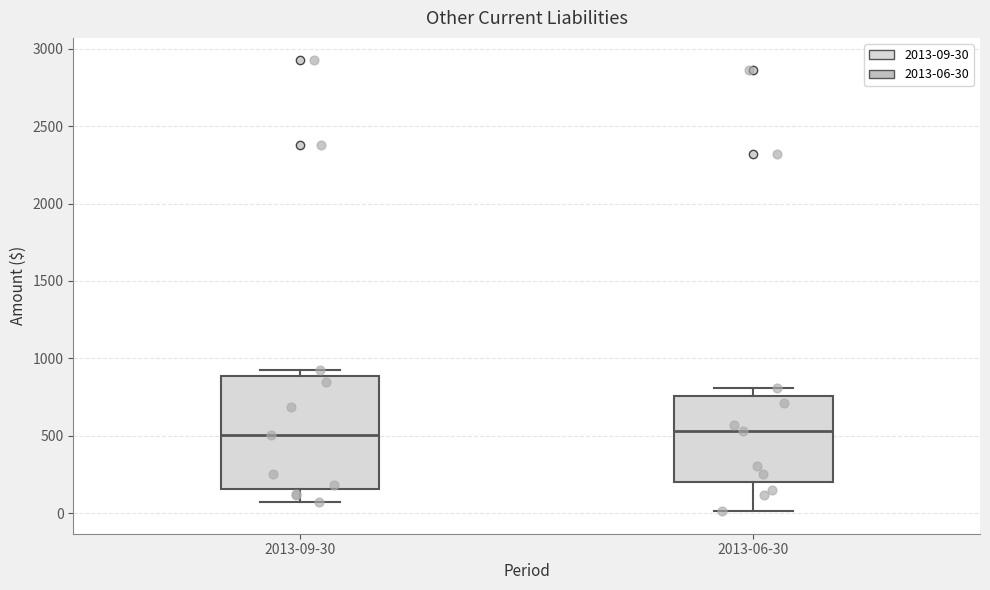

Where is the lower edge of the box for 2013-06-30 on the y-axis? The values are not printed on the chart, so give them approximately, as read against the axis.

200